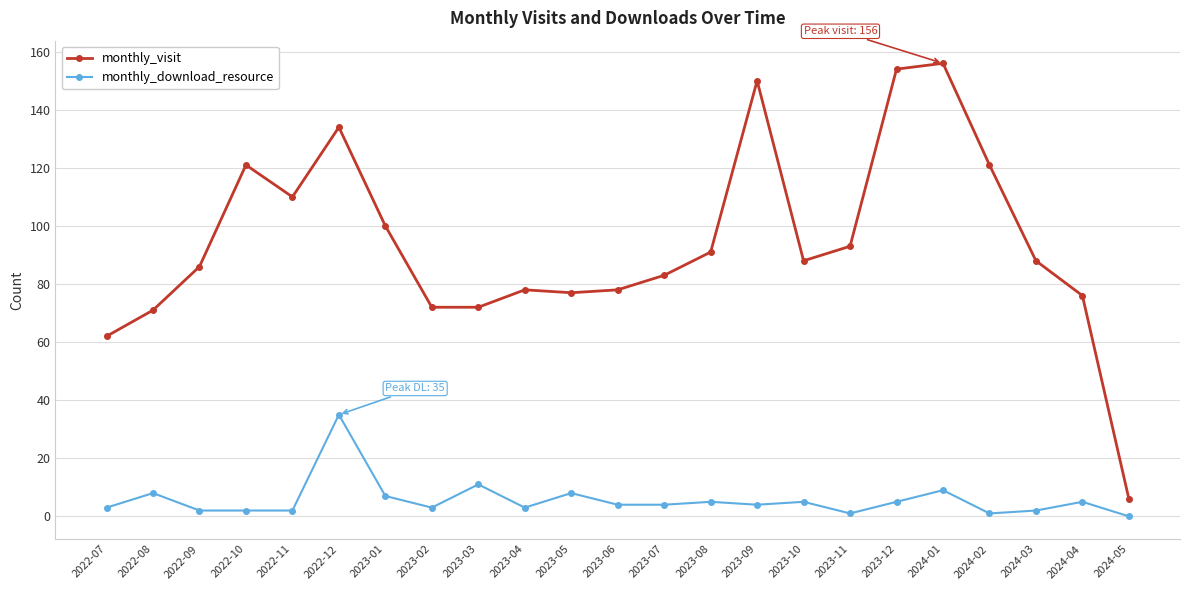

What are all the series names shown in the legend?

monthly_visit, monthly_download_resource